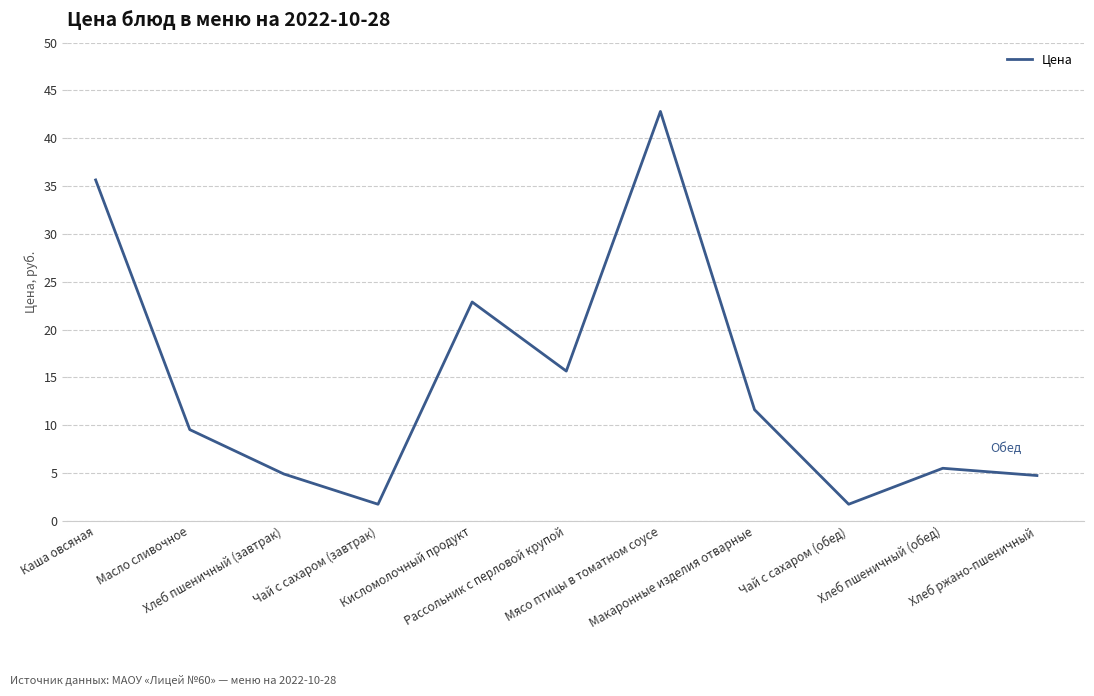

What is the difference between the maximum and minimum values?

41.1